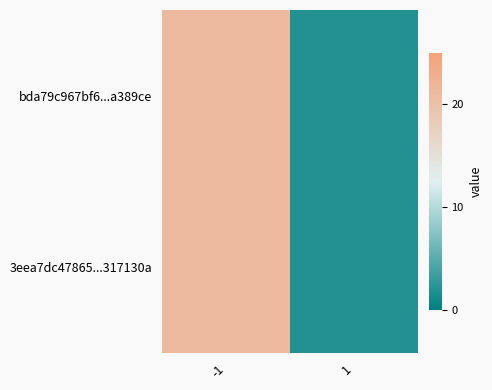

At which category is the sum across all series the highest?

-1